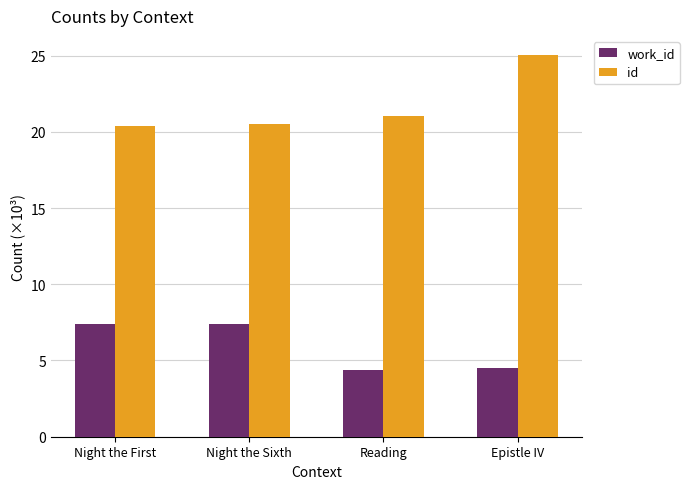

What is the minimum value for id?

20.4